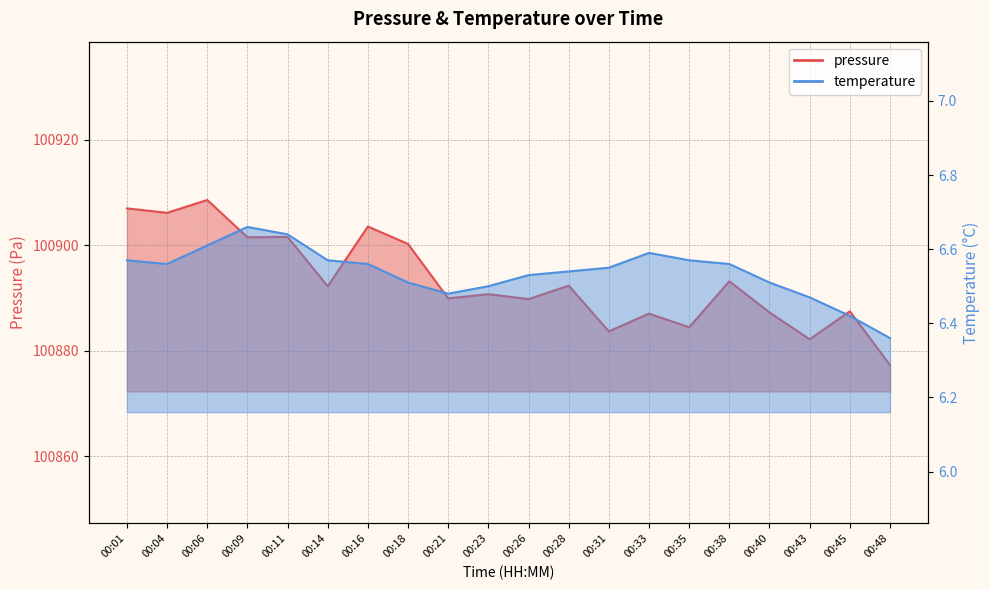

Between 00:16 and 00:31, which series saw the biggest shift?

pressure